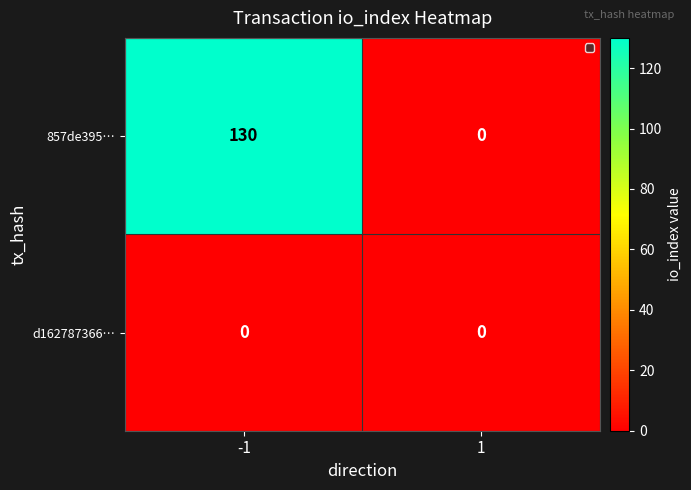

Which series has the largest total across all categories?

857de395…